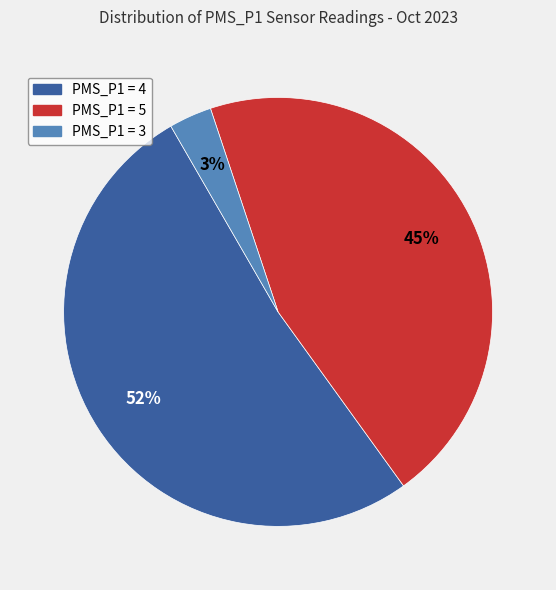

Do PMS_P1 = 4 and PMS_P1 = 3 together represent more than half of the pie?

Yes